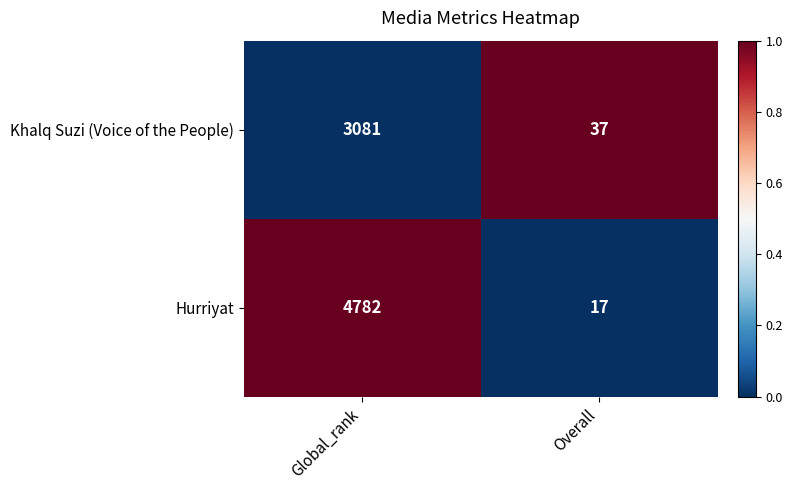

Reading left to right, what are all the values shown in this chart?

Khalq Suzi (Voice of the People): Global_rank=3081	Overall=37
Hurriyat: Global_rank=4782	Overall=17